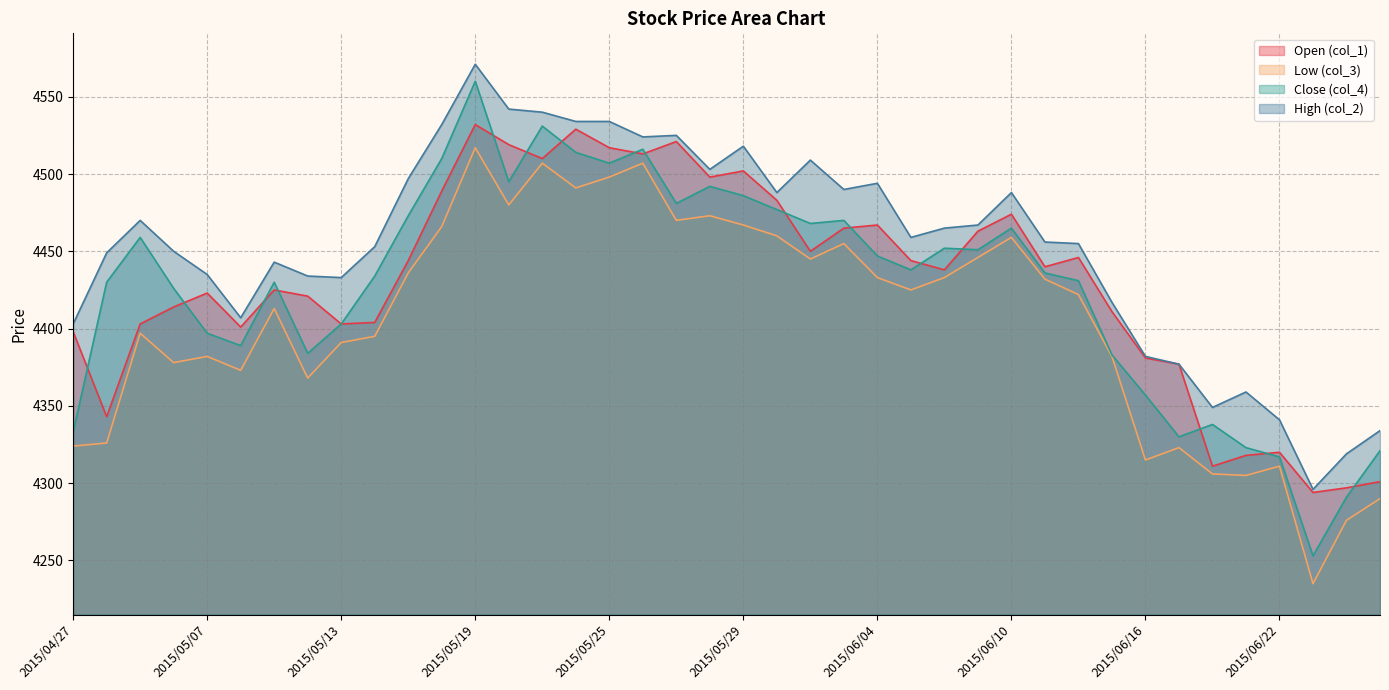

What is the spread (max minus min) of values at 2015/06/08?

32